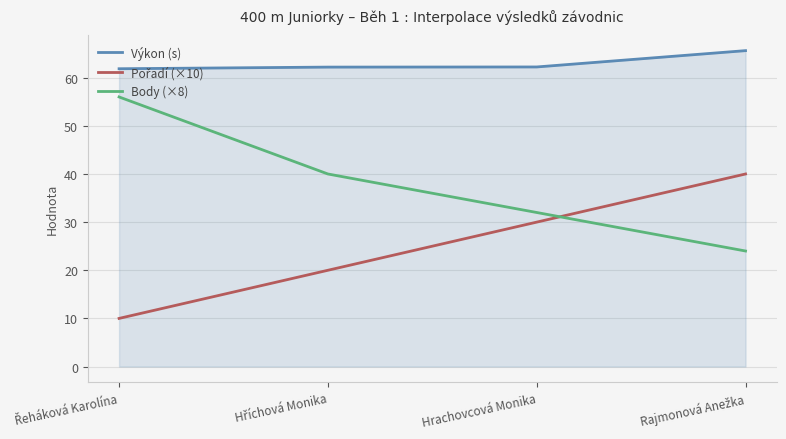

What is the smallest value displayed?

10.0